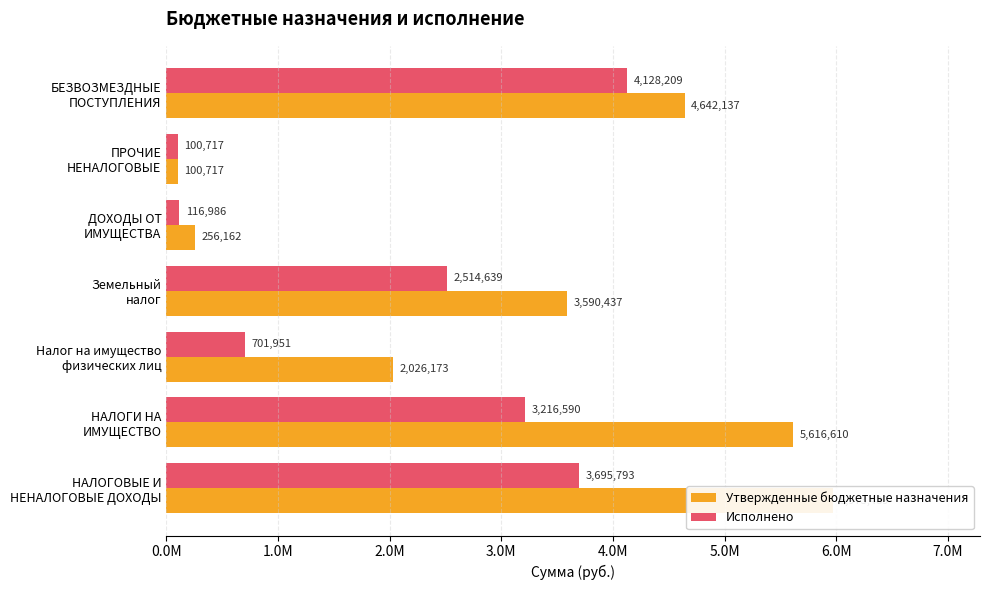

What is the difference between the second highest and second lowest values in the Утвержденные бюджетные назначения series?

5360448.0